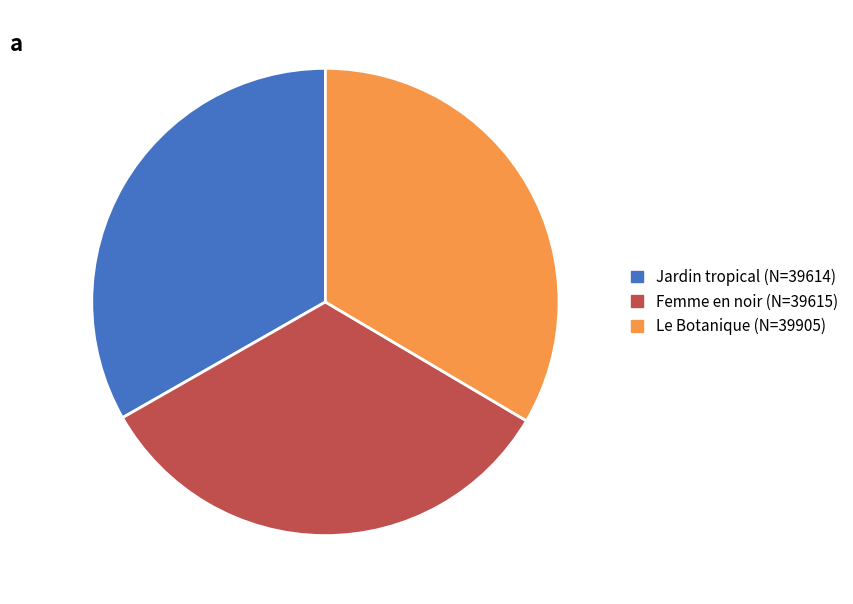

Does any single category account for the majority?

No